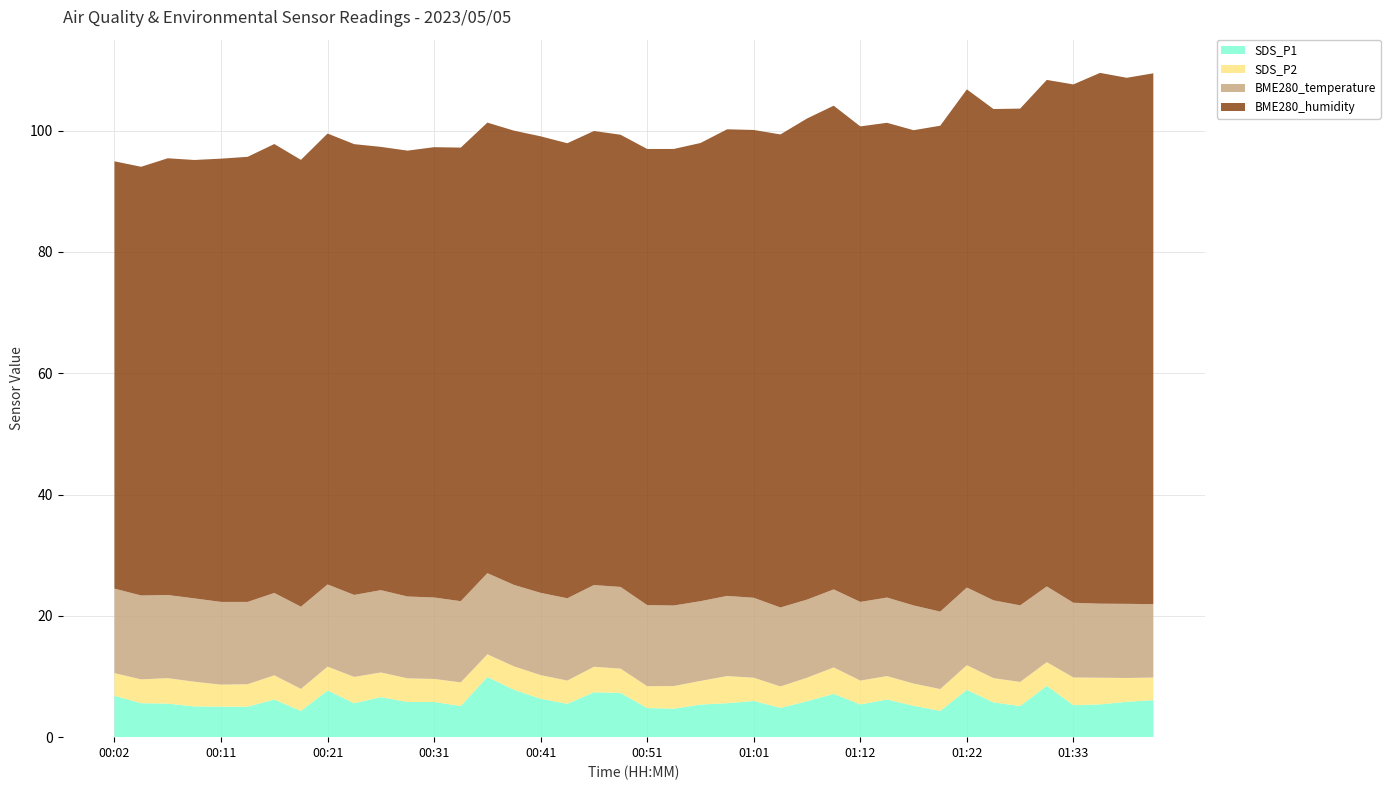

Reading left to right, extract all data points from this chart.

SDS_P1: 00:02=6.8	00:04=5.6	00:06=5.5	00:09=5.1	00:11=5.0	00:14=5.0	00:16=6.2	00:19=4.3	00:21=7.7	00:24=5.6	00:26=6.6	00:28=5.8	00:31=5.8	00:33=5.1	00:36=9.9	00:38=7.8	00:41=6.3	00:43=5.5	00:46=7.4	00:48=7.3	00:51=4.8	00:53=4.7	00:56=5.4	00:58=5.6	01:01=6.0	01:03=4.8	01:06=5.9	01:09=7.1	01:12=5.4	01:14=6.2	01:17=5.2	01:20=4.3	01:22=7.8	01:25=5.7	01:28=5.1	01:31=8.5	01:33=5.3	01:36=5.4	01:38=5.8	01:41=6.1
SDS_P2: 00:02=3.7	00:04=3.9	00:06=4.2	00:09=4.1	00:11=3.6	00:14=3.7	00:16=4.0	00:19=3.6	00:21=3.9	00:24=4.3	00:26=4.1	00:28=3.9	00:31=3.8	00:33=3.9	00:36=3.7	00:38=3.9	00:41=3.9	00:43=3.8	00:46=4.2	00:48=4.0	00:51=3.6	00:53=3.7	00:56=3.9	00:58=4.5	01:01=3.8	01:03=3.5	01:06=3.9	01:09=4.4	01:12=3.9	01:14=3.9	01:17=3.7	01:20=3.6	01:22=4.1	01:25=4.0	01:28=4.0	01:31=3.9	01:33=4.6	01:36=4.4	01:38=3.9	01:41=3.7
BME280_temperature: 00:02=13.9	00:04=13.8	00:06=13.7	00:09=13.7	00:11=13.6	00:14=13.6	00:16=13.6	00:19=13.6	00:21=13.6	00:24=13.5	00:26=13.6	00:28=13.5	00:31=13.4	00:33=13.4	00:36=13.4	00:38=13.4	00:41=13.6	00:43=13.6	00:46=13.5	00:48=13.5	00:51=13.4	00:53=13.3	00:56=13.2	00:58=13.2	01:01=13.2	01:03=13.0	01:06=12.9	01:09=12.9	01:12=13.0	01:14=12.9	01:17=12.9	01:20=12.8	01:22=12.8	01:25=12.8	01:28=12.6	01:31=12.5	01:33=12.3	01:36=12.2	01:38=12.2	01:41=12.1
BME280_humidity: 00:02=70.5	00:04=70.7	00:06=72.0	00:09=72.3	00:11=73.1	00:14=73.4	00:16=74.0	00:19=73.7	00:21=74.3	00:24=74.3	00:26=73.1	00:28=73.5	00:31=74.2	00:33=74.8	00:36=74.3	00:38=74.9	00:41=75.3	00:43=75.0	00:46=74.9	00:48=74.5	00:51=75.2	00:53=75.3	00:56=75.5	00:58=76.9	01:01=77.1	01:03=78.0	01:06=79.3	01:09=79.8	01:12=78.4	01:14=78.3	01:17=78.3	01:20=80.1	01:22=82.1	01:25=81.0	01:28=81.9	01:31=83.5	01:33=85.5	01:36=87.5	01:38=86.7	01:41=87.5